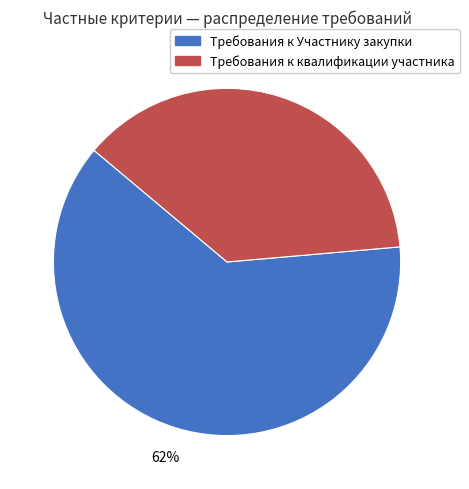

What is the largest slice in the pie chart?

Требования к Участнику закупки